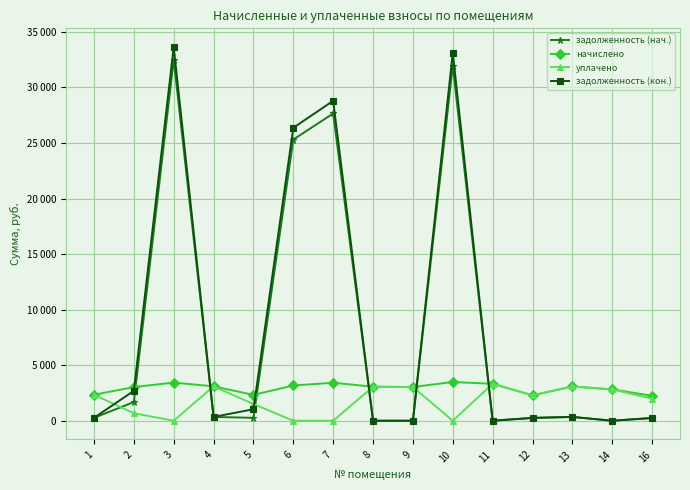

Where is задолженность (нач.) nearest to the value 16247?

6